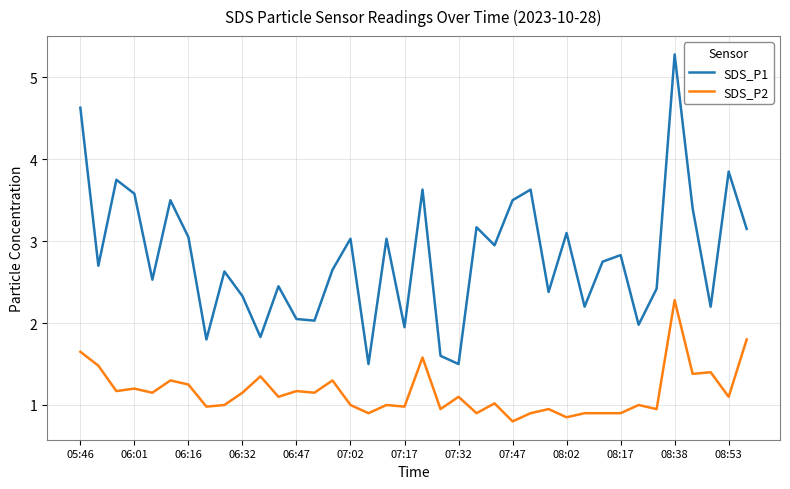

What is the minimum value for SDS_P1?

1.5